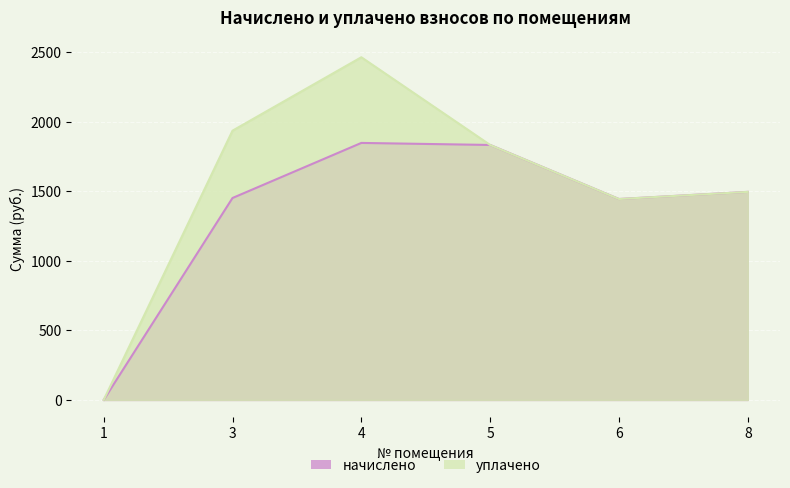

How many values in the уплачено series exceed 1833?

2